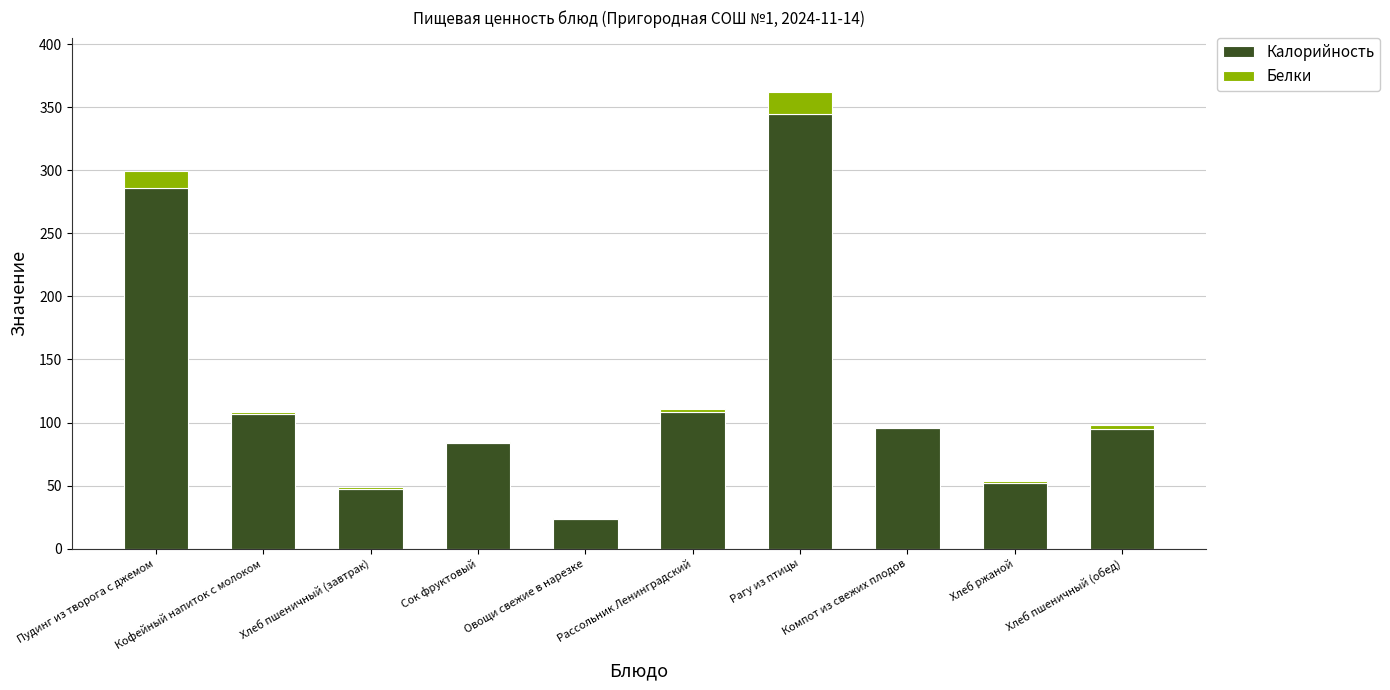

True or false: Калорийность has a value of 180.6 at Рагу из птицы.

False